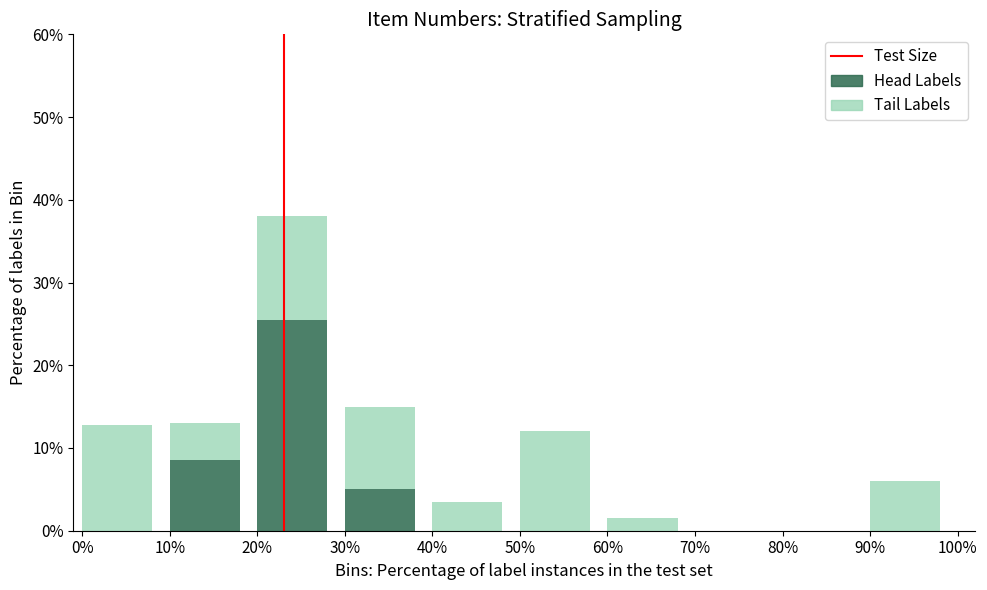

Reading left to right, transcribe the values for Head Labels.

0%=0.0	10%=8.5	20%=25.5	30%=5.0	40%=0.0	50%=0.0	60%=0.0	70%=0.0	80%=0.0	90%=0.0